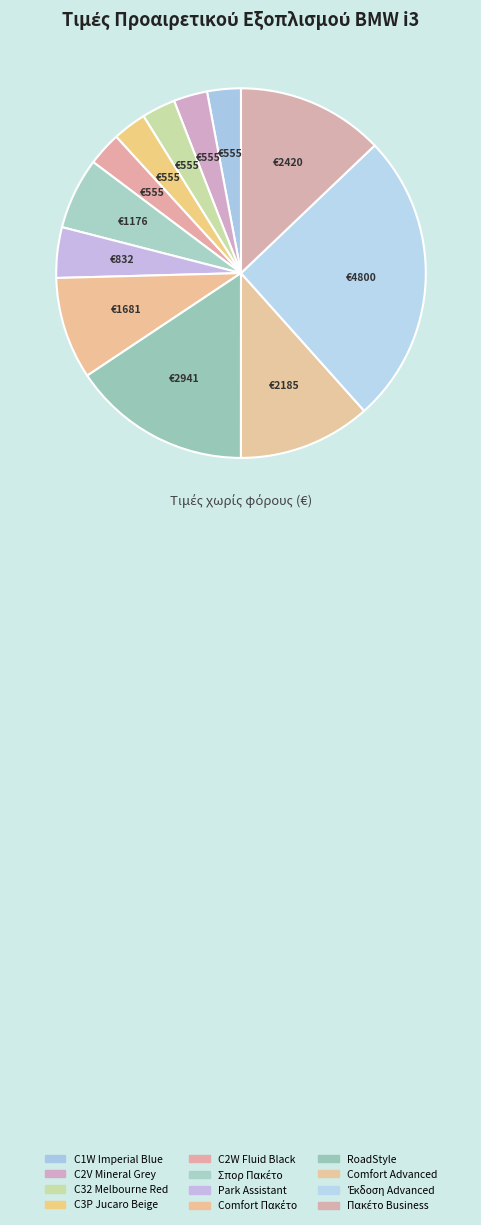

Does C1W Imperial Blue represent more than half of the total?

No